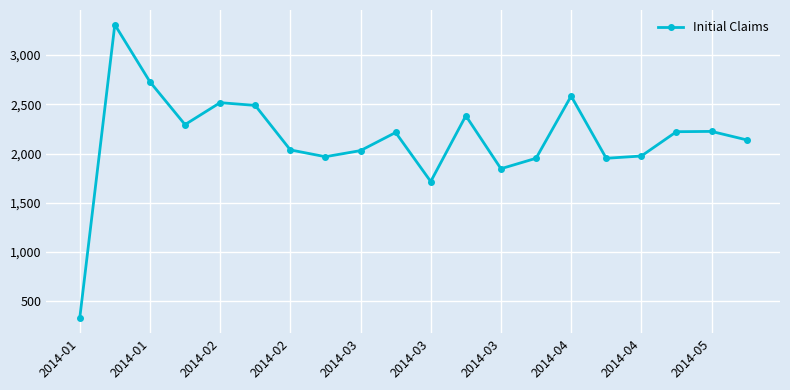

What is the difference between the maximum and second lowest values?

1593